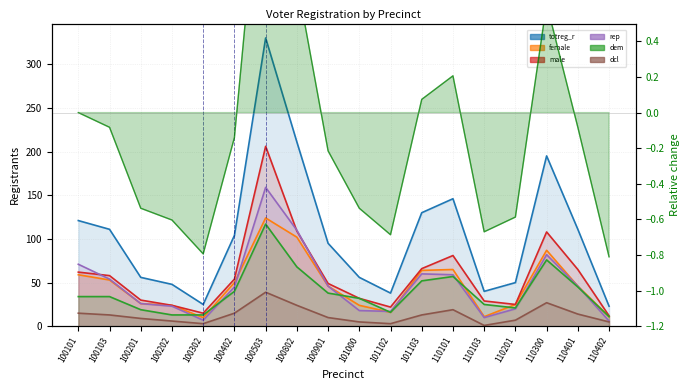

Reading right to left, extract all data points from this chart.

totreg_r: 23	111	195	50	40	146	130	38	56	95	211	330	104	25	48	56	111	121
female: 11	46	87	25	11	65	64	16	24	46	102	124	50	10	24	26	53	59
male: 12	65	108	25	29	81	66	22	32	49	109	206	54	15	24	30	58	62
rep: 6	46	82	20	10	59	60	17	18	46	110	159	45	7	23	26	54	71
dem: 11	45	76	21	25	57	52	16	32	38	68	117	40	13	13	19	34	34
dcl: 5	14	27	7	1	19	13	3	5	10	24	39	15	3	6	9	13	15